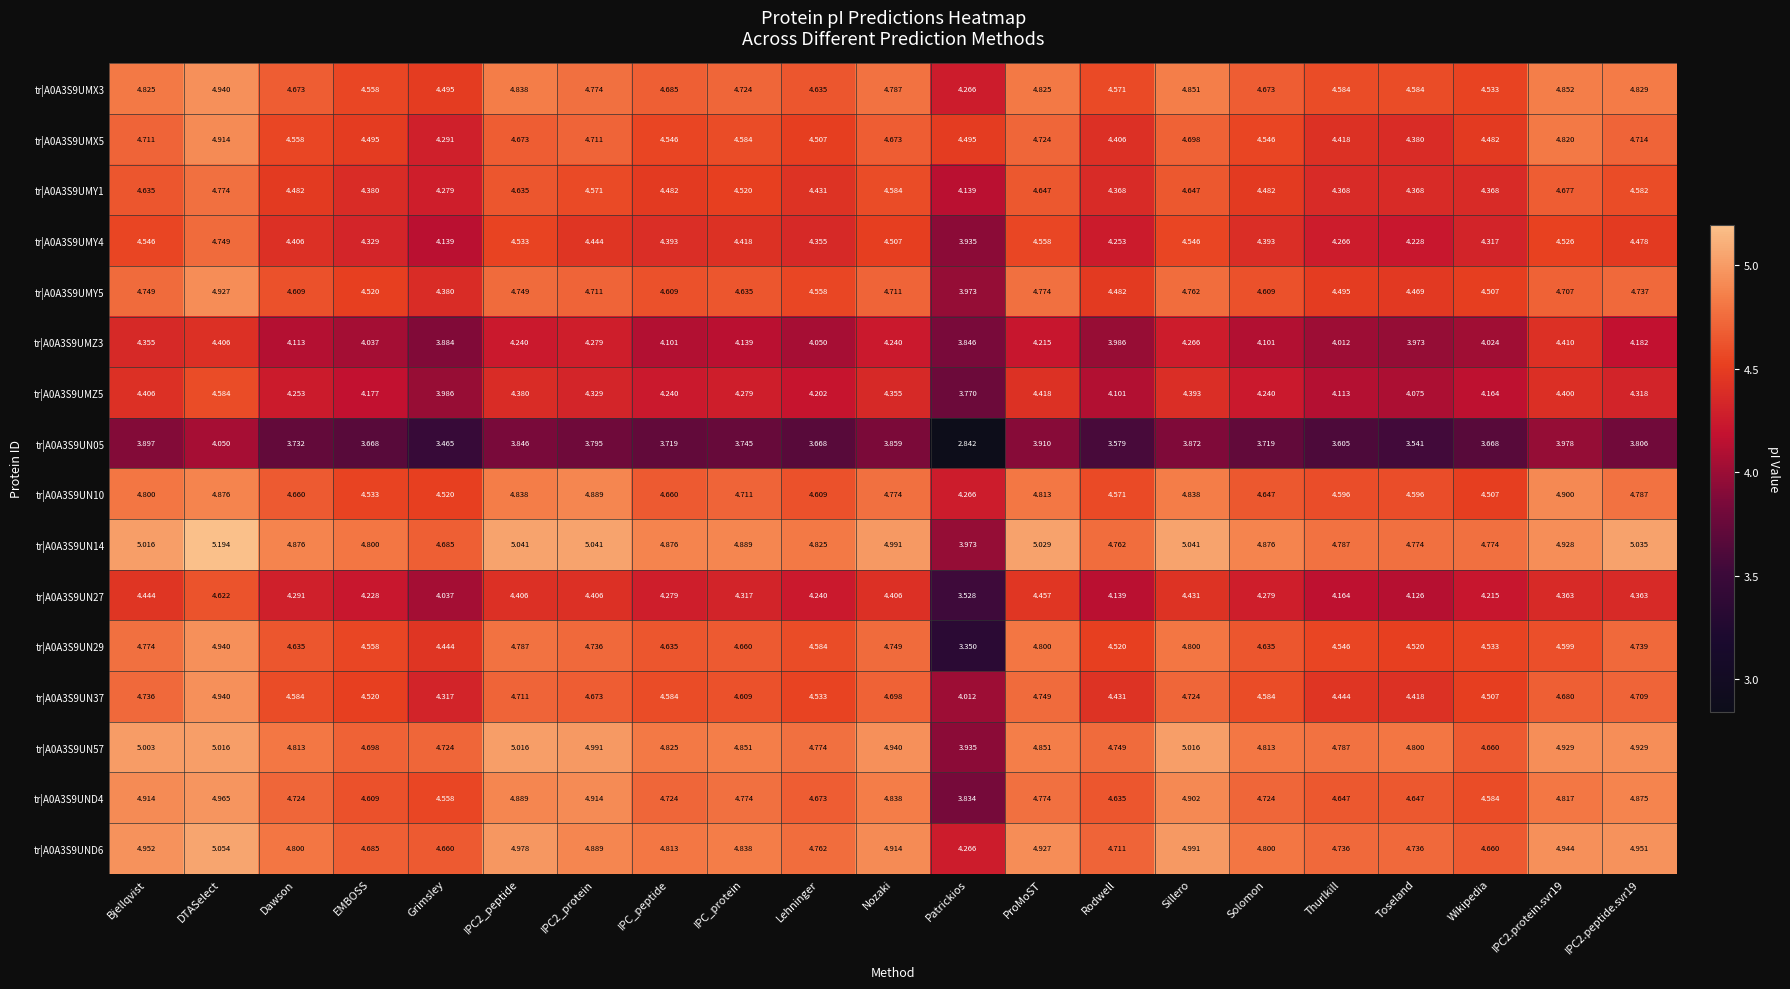

At which label is tr|A0A3S9UN10 closest to 4?

Patrickios